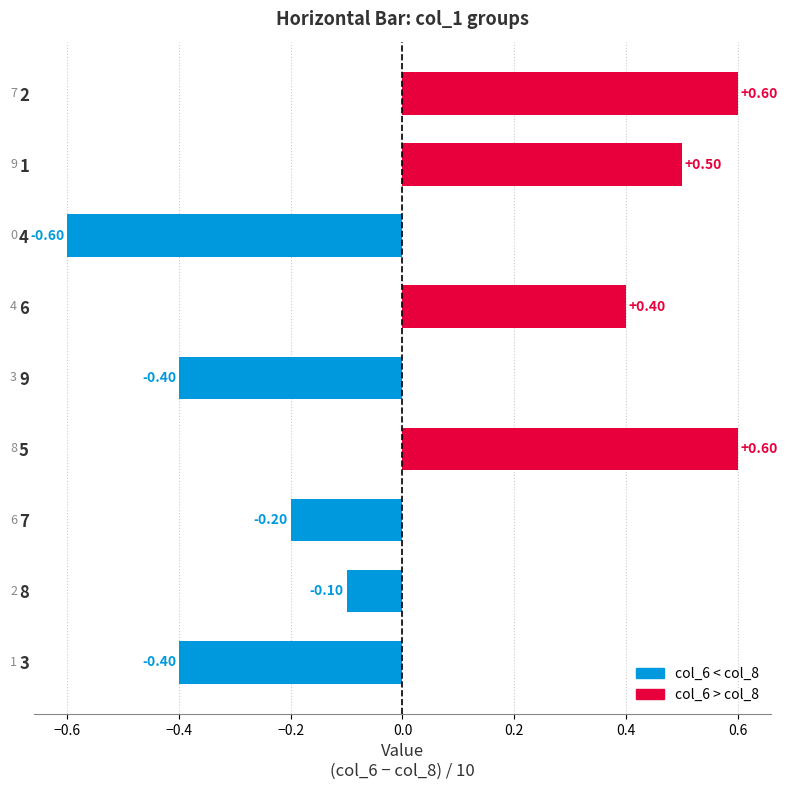

What is the change in value from 9 to 5?

+1.0